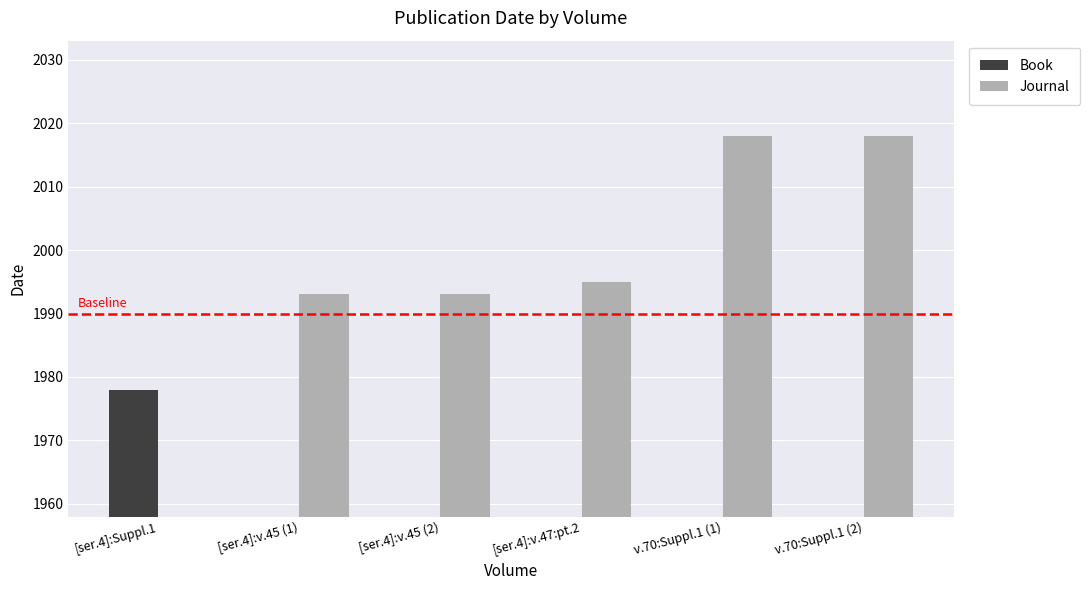

What is the label of the 3rd bar from the left?

[ser.4]:v.45 (2)